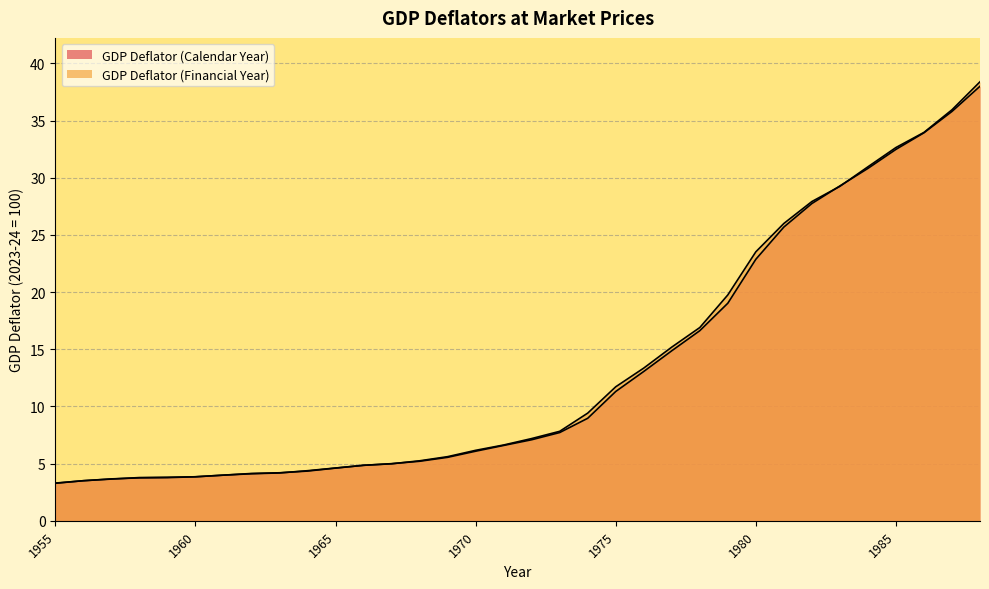

True or false: GDP Deflator (Financial Year) has more than 0 points higher than both neighbors.

False